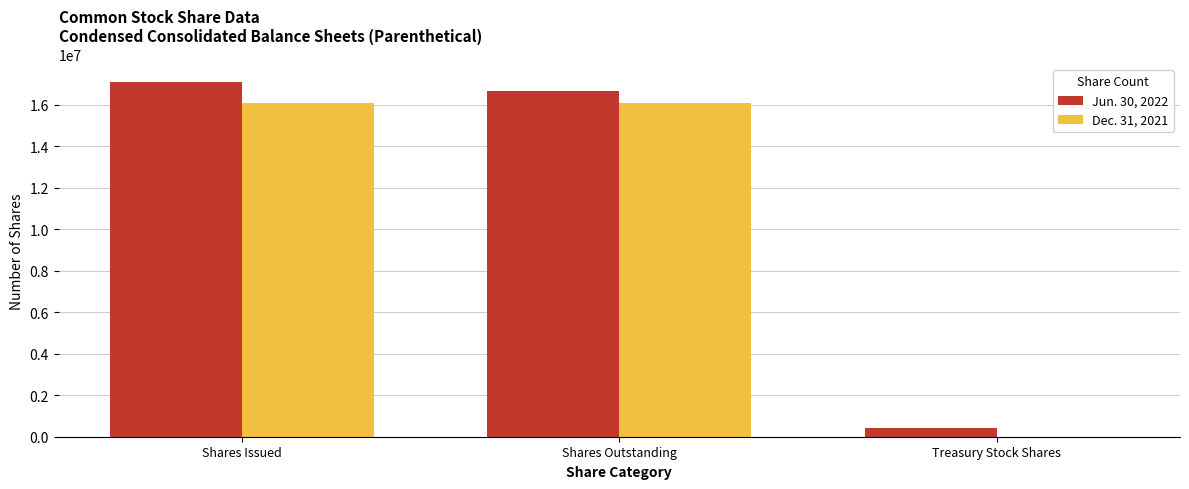

The value of Dec. 31, 2021 at Shares Issued is 25309857. True or false?

False